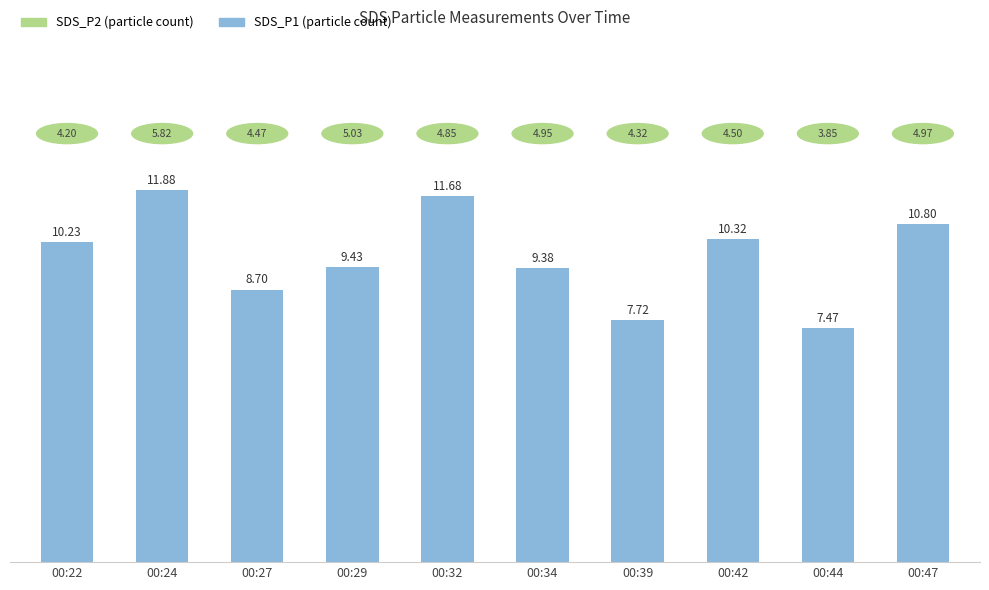

What is the minimum value shown in the chart?

7.5